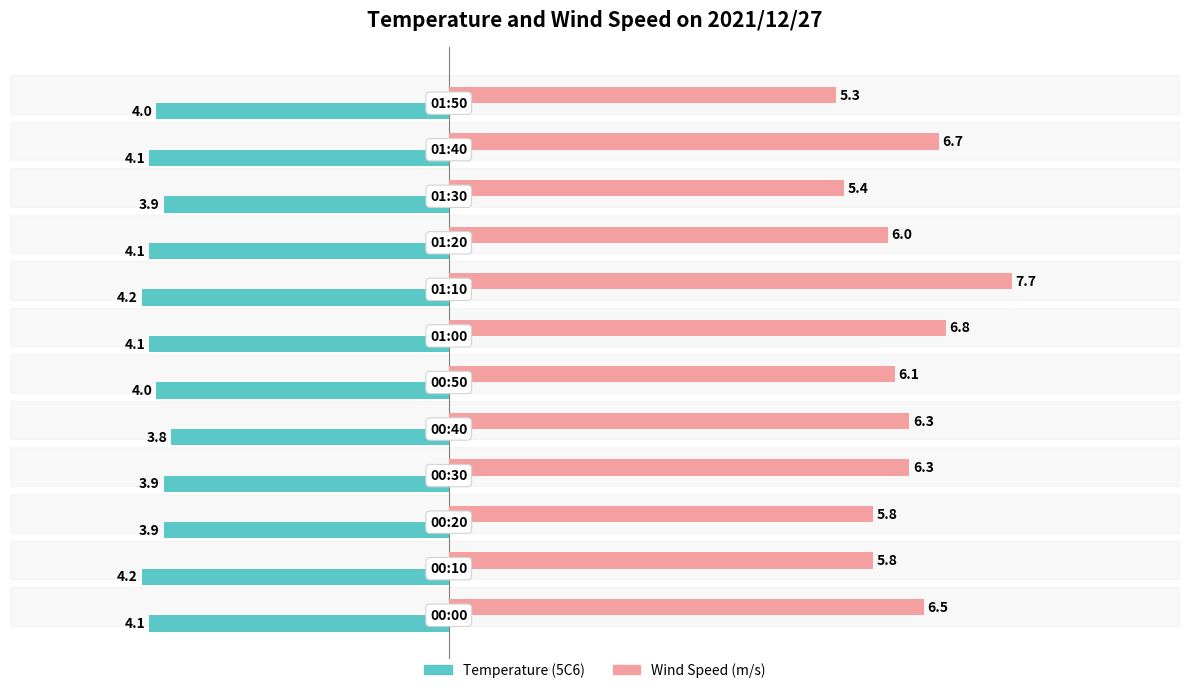

At how many categories does at least one series exceed -3?

12